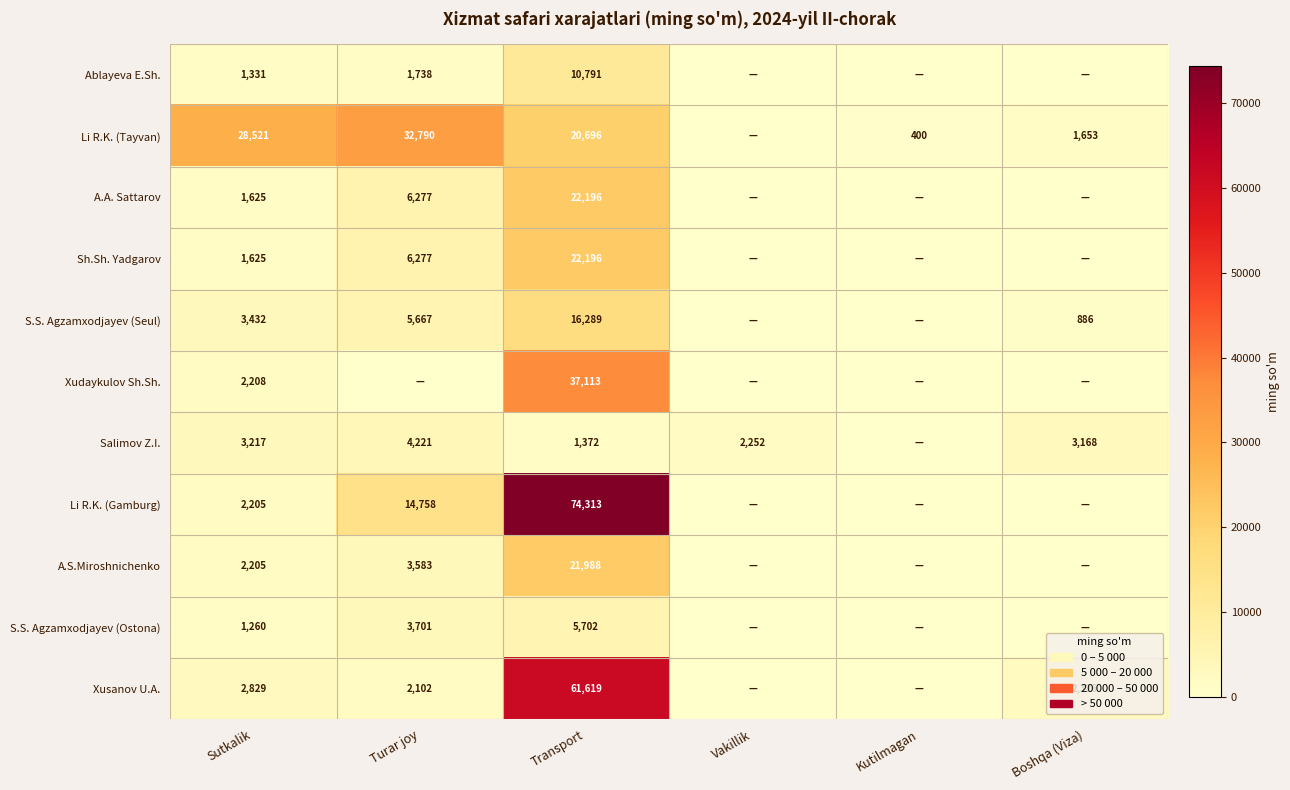

What is the difference between the highest and lowest values at Sutkalik?

27261